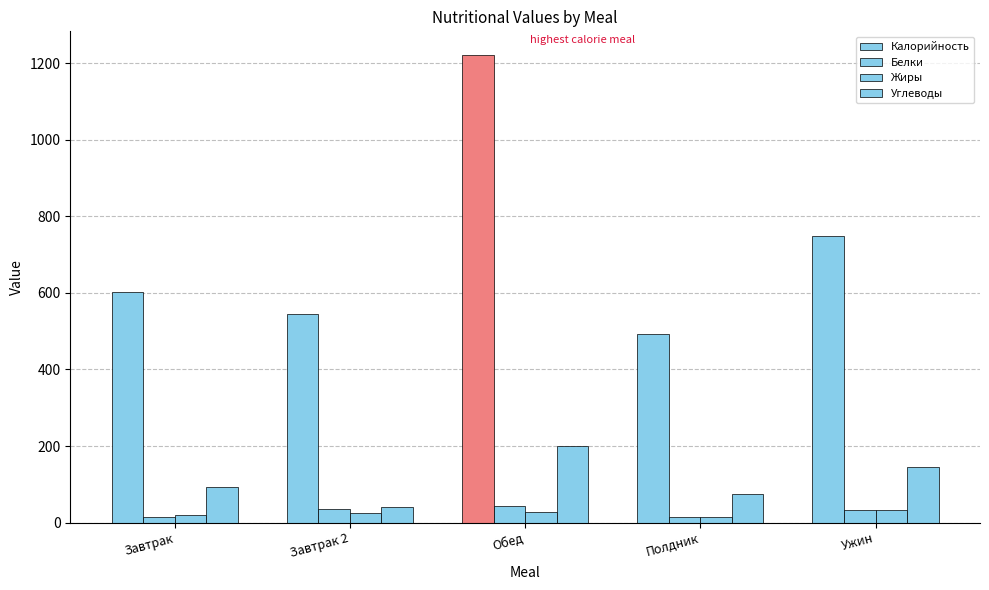

Reading left to right, what are all the values shown in this chart?

Калорийность: 603.0	546.0	1222.0	494.0	749.0
Белки: 14.6	34.6	42.5	15.0	32.2
Жиры: 20.0	26.0	29.0	16.0	34.0
Углеводы: 93.0	40.0	200.0	74.0	145.0